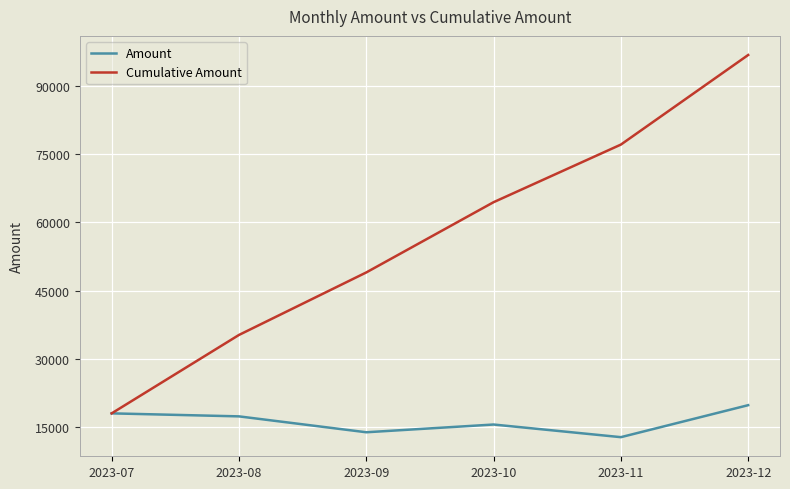

True or false: Cumulative Amount has a value of 96902 at 2023-12.

True